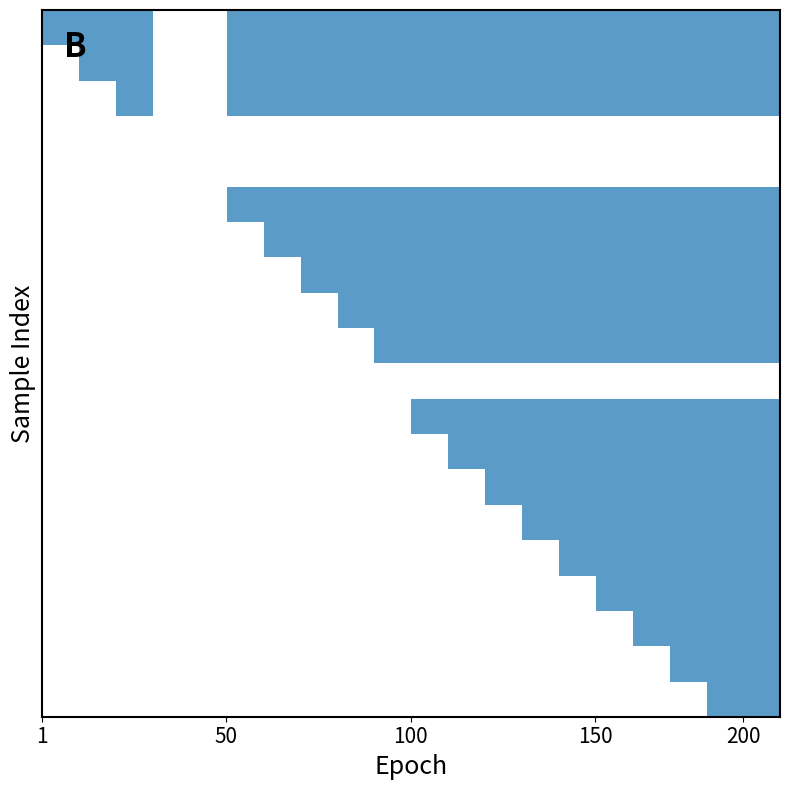

What is the difference between the maximum and minimum values in the 5 series?

21.0